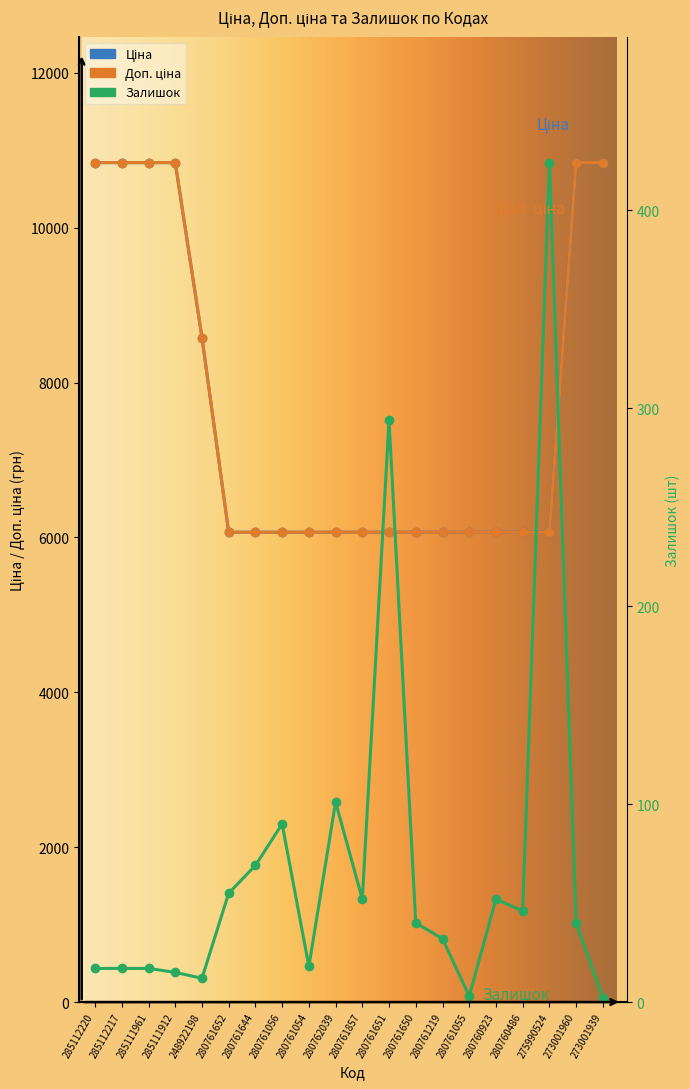

At which label is Ціна closest to 8453?

248922198